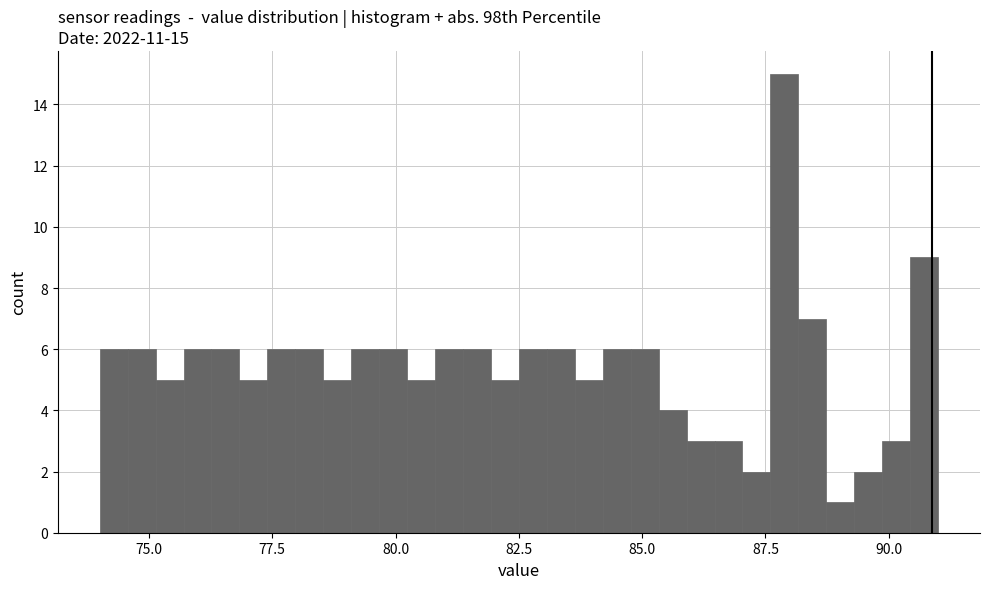

Read against the x-axis, roughly where is the centre of the tallest bar?

88.0